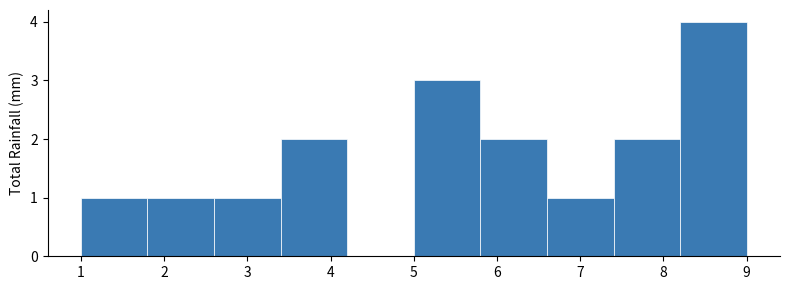

How tall is the bar that spans 6.6 to 7.4 on the x-axis? The values are not printed on the chart, so give them approximately, as read against the axis.

1